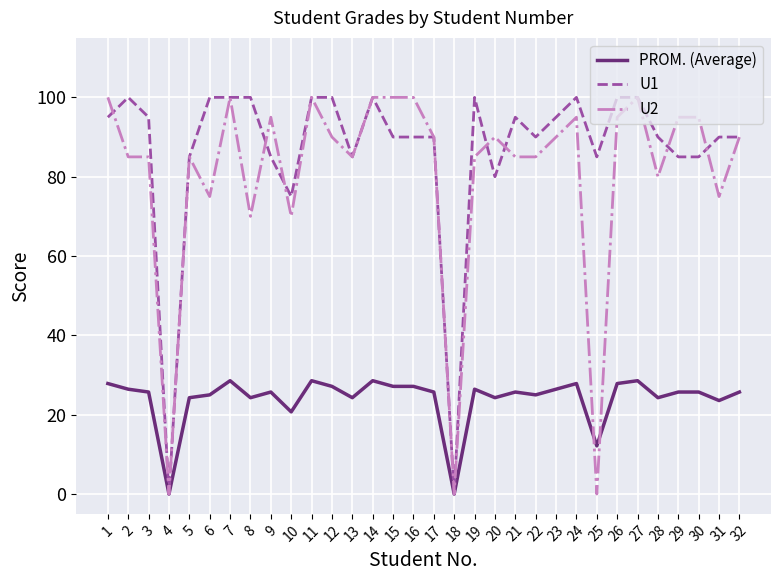

Which series changed the most between 1 and 20?

U1